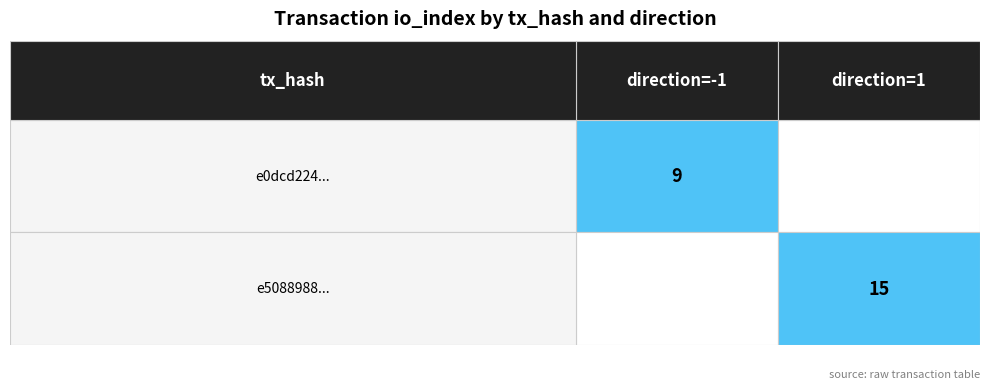

List the series in order of their overall mean, lowest first.

e0dcd224..., e5088988...